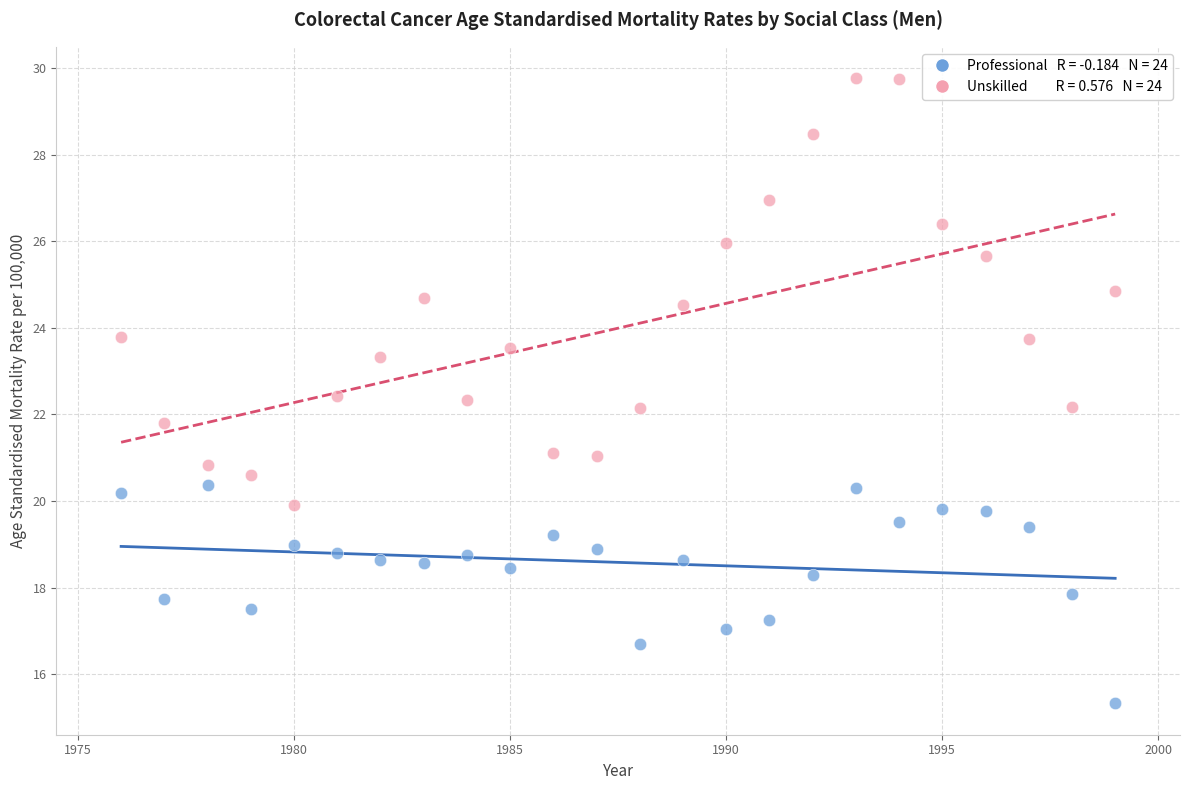

Across all data points, what is the range of X values (max minus min)?

23.0